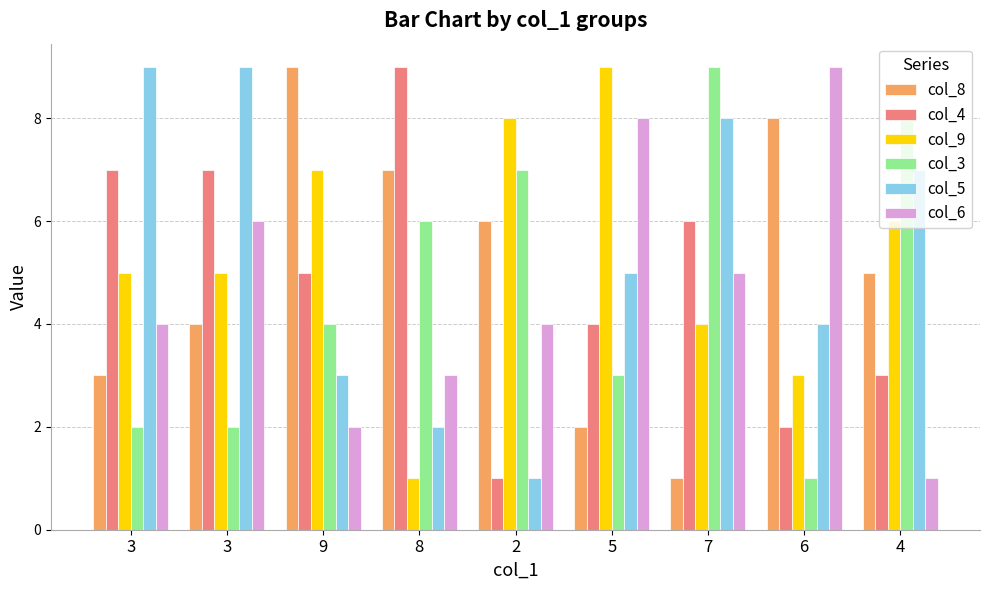

Rank the categories by col_9 value from highest to lowest.

5, 2, 9, 4, 3, 3, 7, 6, 8